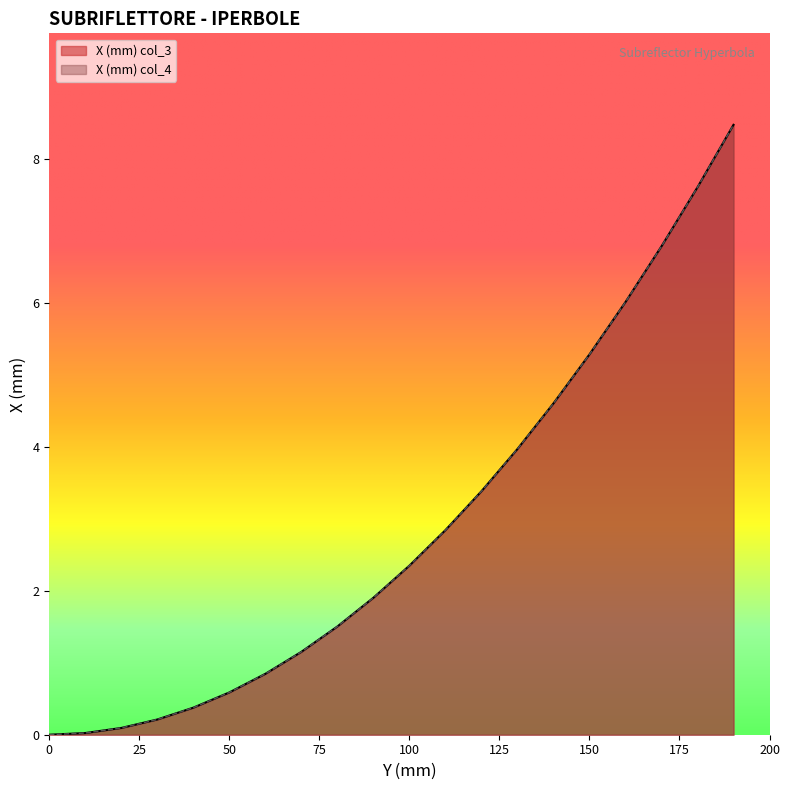

Rank the series at 130 from lowest to highest value.

X (mm) col_3, X (mm) col_4